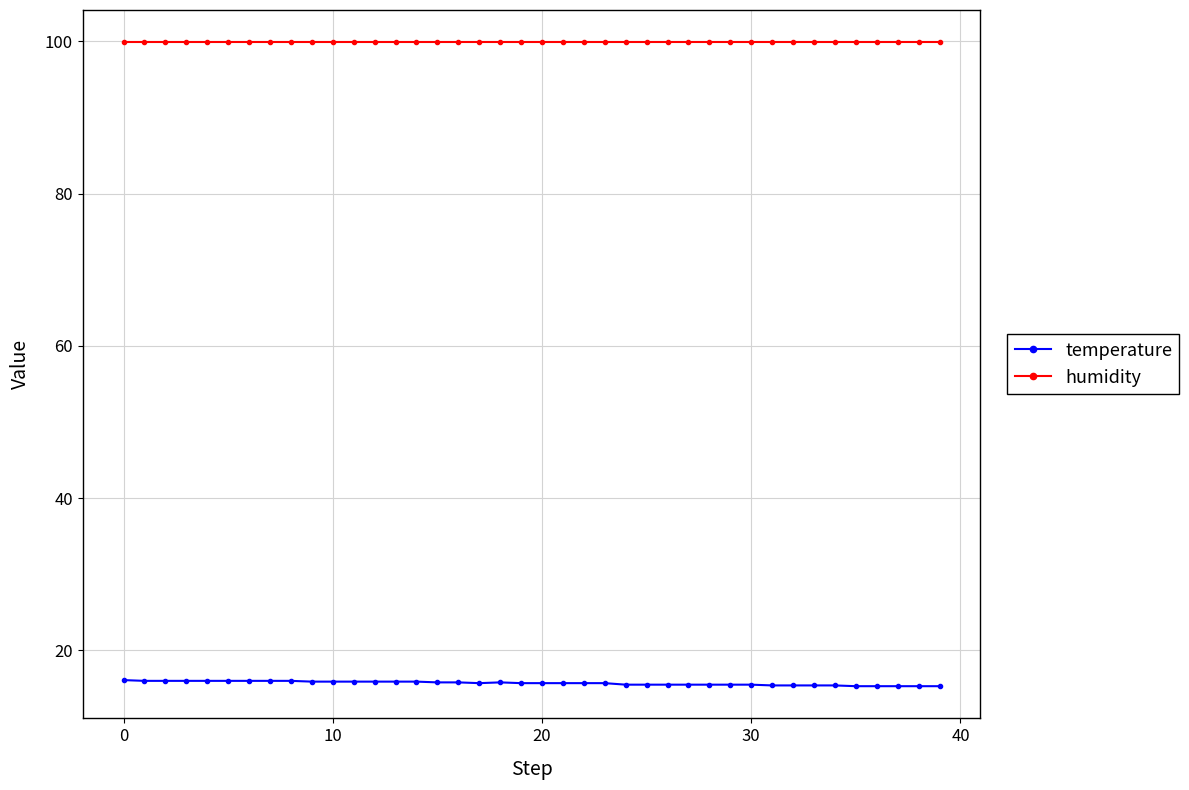

Rank the series by their maximum value, from highest to lowest.

humidity, temperature